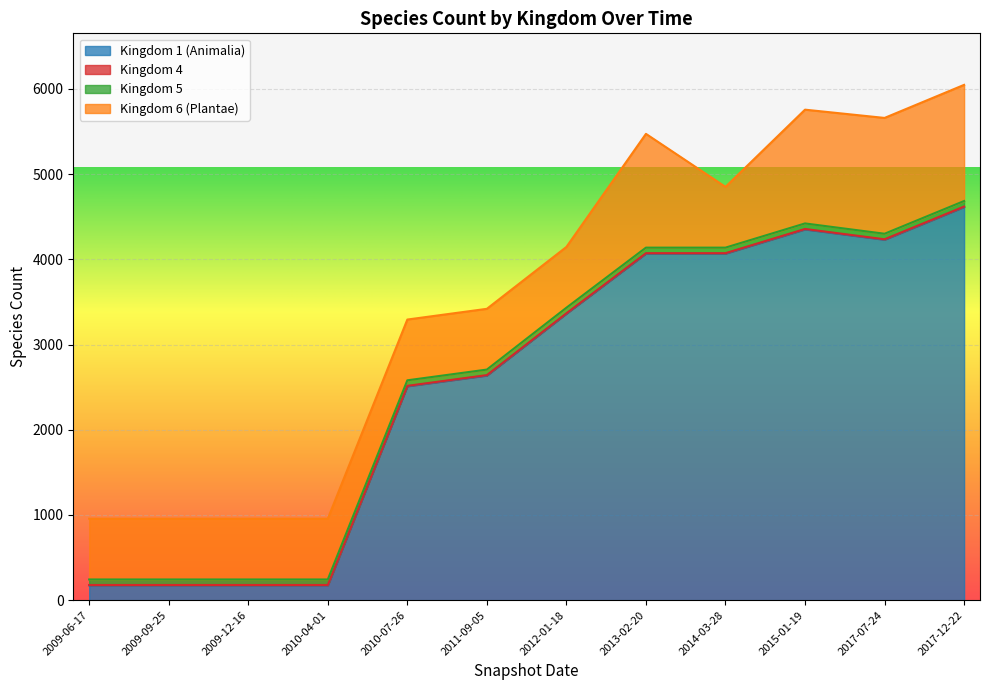

What is the smallest value displayed?

5